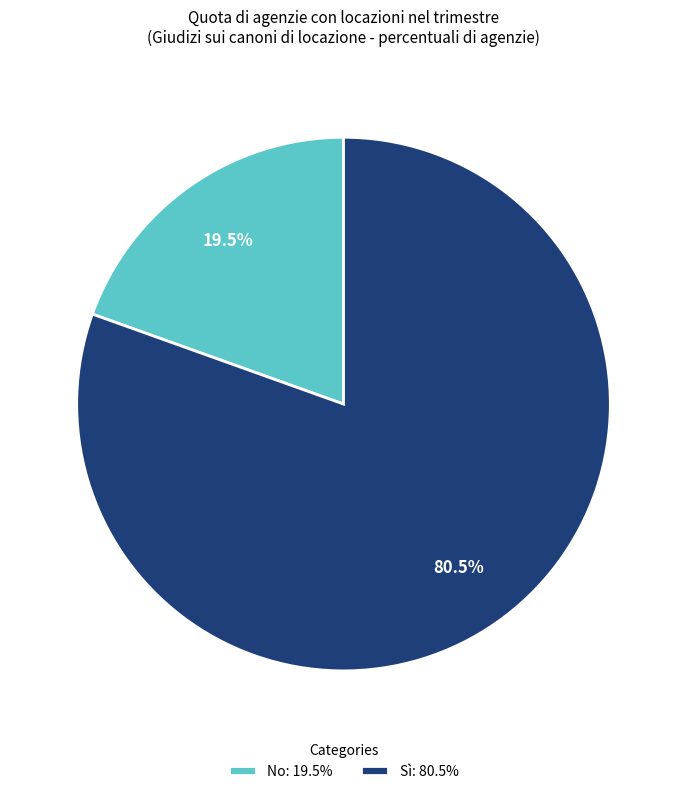

What is the total percentage of Sì: 80.5% and No: 19.5%?

100.0%